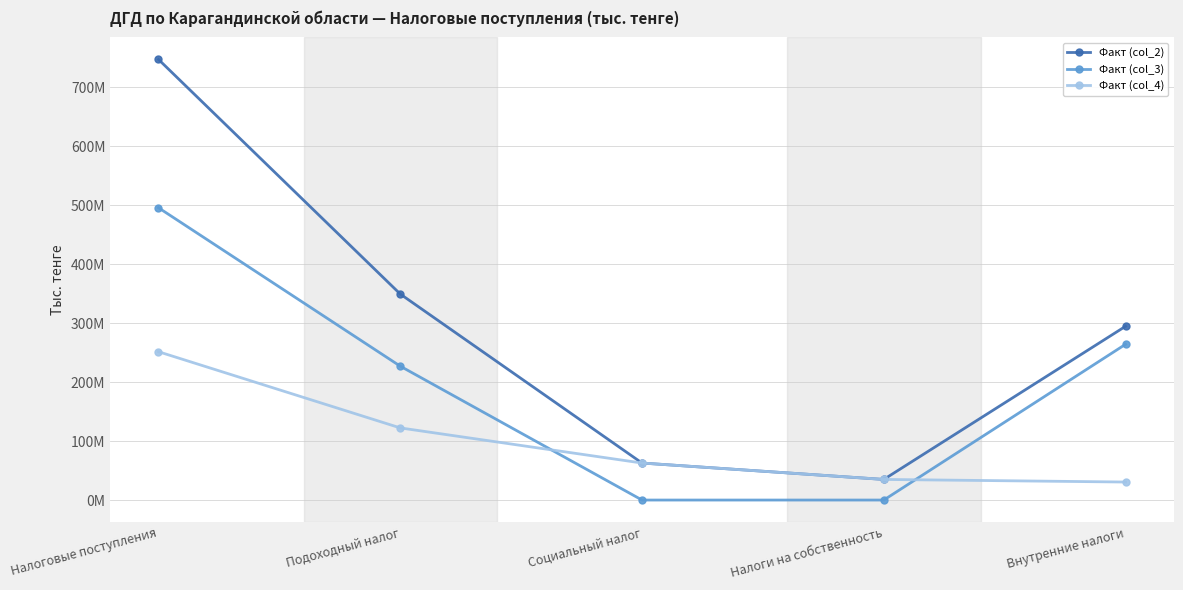

Where do Факт (col_3) and Факт (col_4) first cross each other?

Подоходный налог and Социальный налог